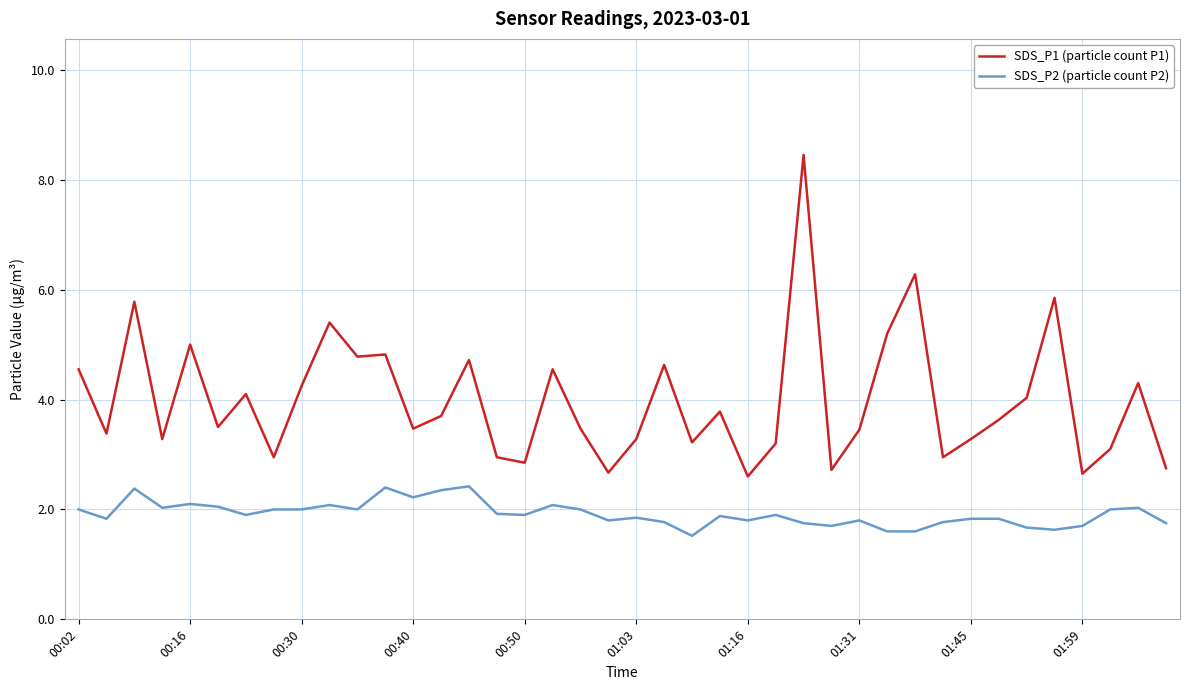

What are all the series names shown in the legend?

SDS_P1 (particle count P1), SDS_P2 (particle count P2)